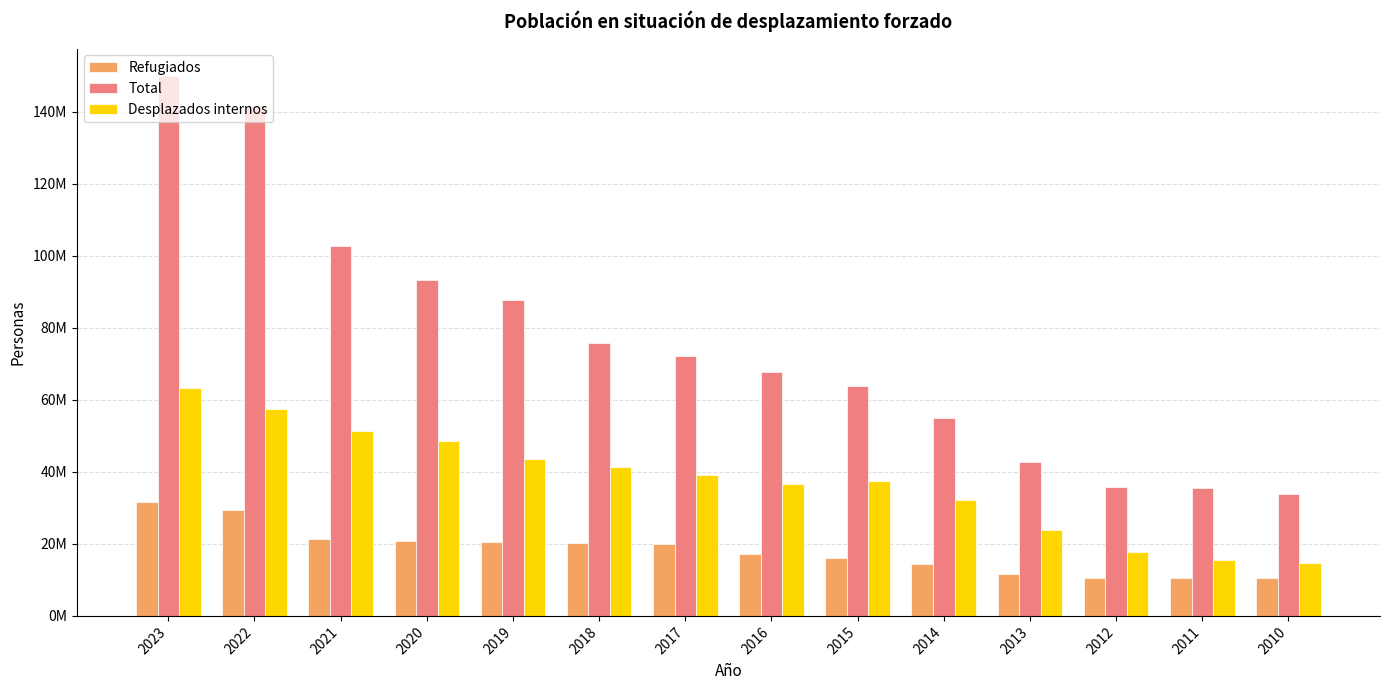

Reading right to left, transcribe all the data shown in this chart.

Refugiados: 2010=10548835	2011=10403937	2012=10497017	2013=11698233	2014=14384289	2015=16110276	2016=17184286	2017=19940566	2018=20359553	2019=20414669	2020=20661846	2021=21327285	2022=29429078	2023=31637408
Total: 2010=33922071	2011=35439622	2012=35845642	2013=42833896	2014=54947971	2015=63905056	2016=67649587	2017=72212554	2018=75746281	2019=87667746	2020=93190482	2021=102659727	2022=141485365	2023=150045987
Desplazados internos: 2010=14697804	2011=15473378	2012=17670368	2013=23925555	2014=32274619	2015=37494172	2016=36627127	2017=39118516	2018=41425168	2019=43503362	2020=48557439	2021=51322623	2022=57321197	2023=63251367